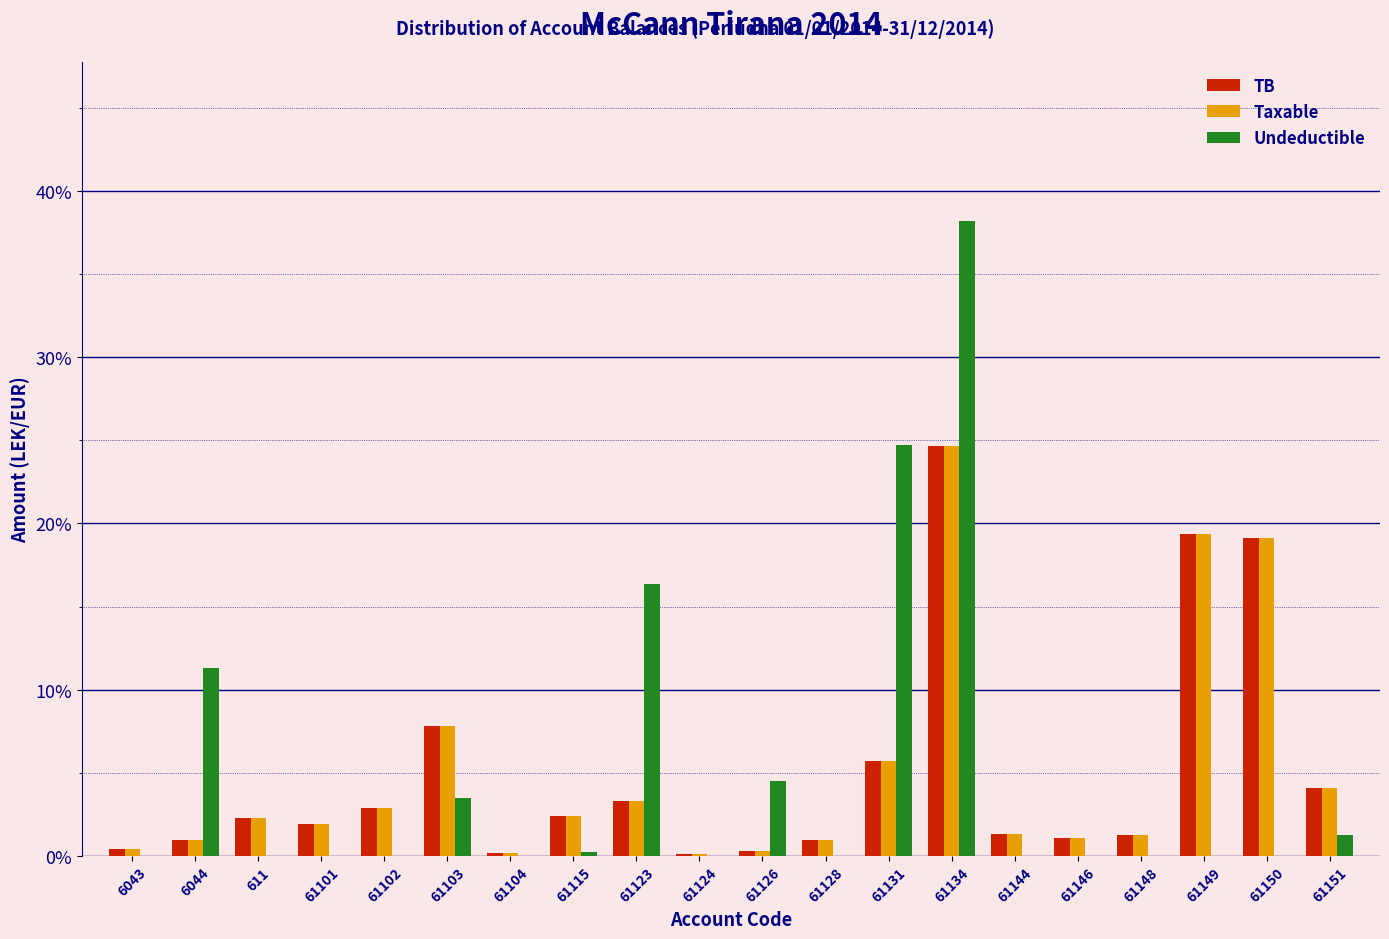

What are all the series names shown in the legend?

TB, Taxable, Undeductible